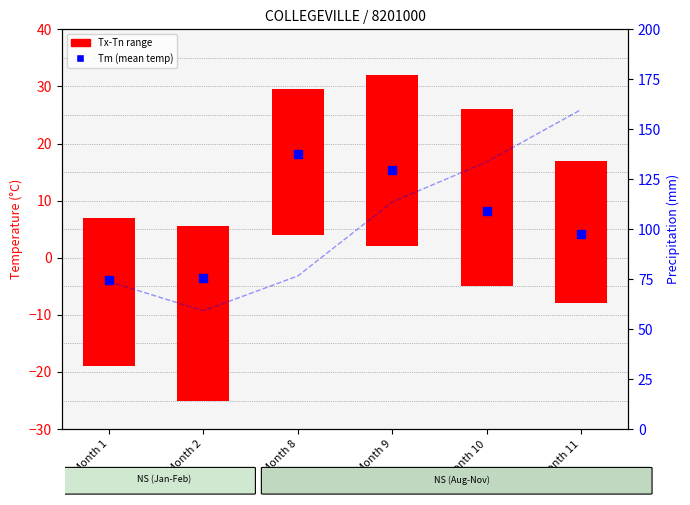

At which category is the sum across all series the highest?

Month 11